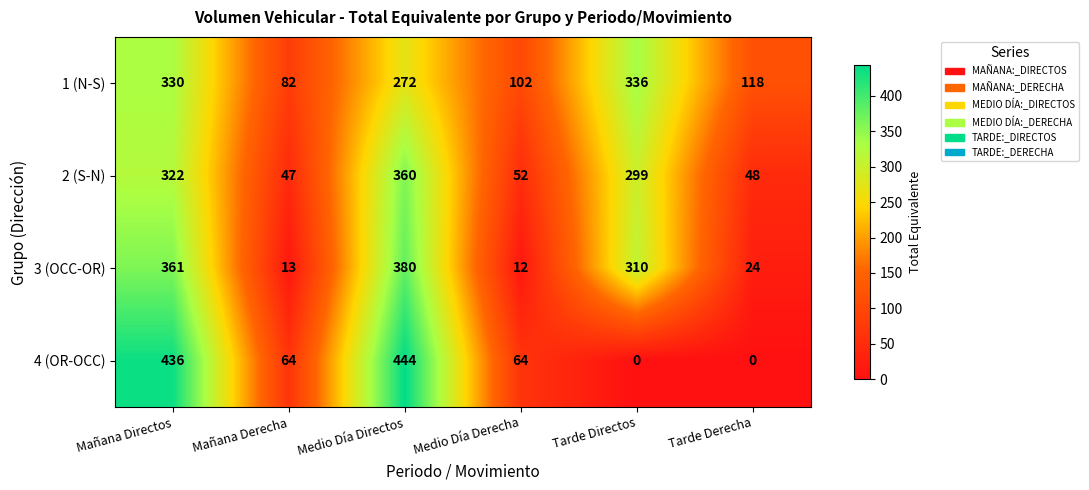

Reading left to right, transcribe all the data shown in this chart.

1 (N-S): 330	82	272	102	336	118
2 (S-N): 322	47	360	52	299	48
3 (OCC-OR): 361	13	380	12	310	24
4 (OR-OCC): 436	64	444	64	0	0